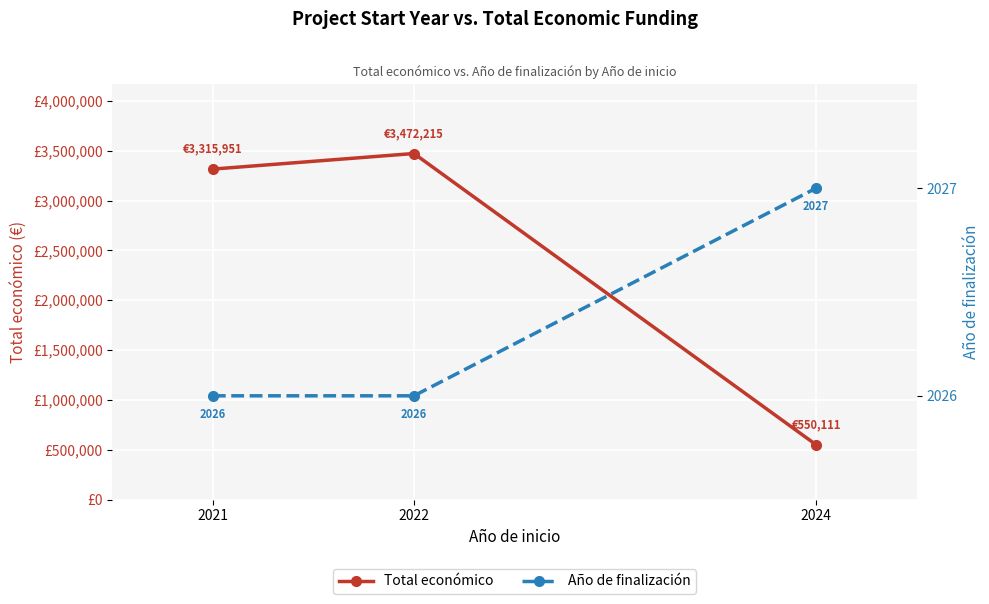

At which category is the sum across all series the highest?

2022